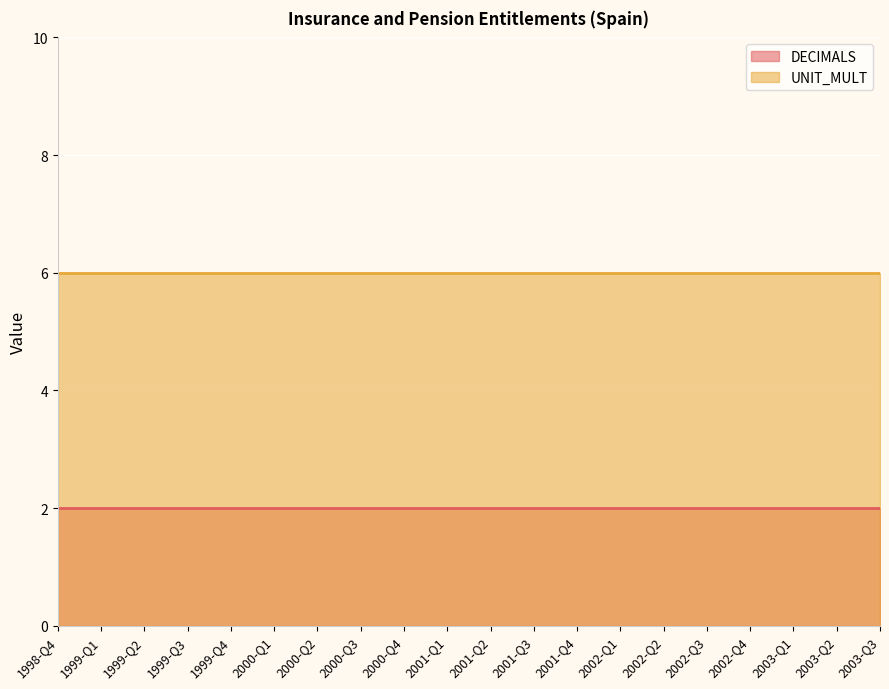

The value of UNIT_MULT at 2003-Q1 is 9. True or false?

False